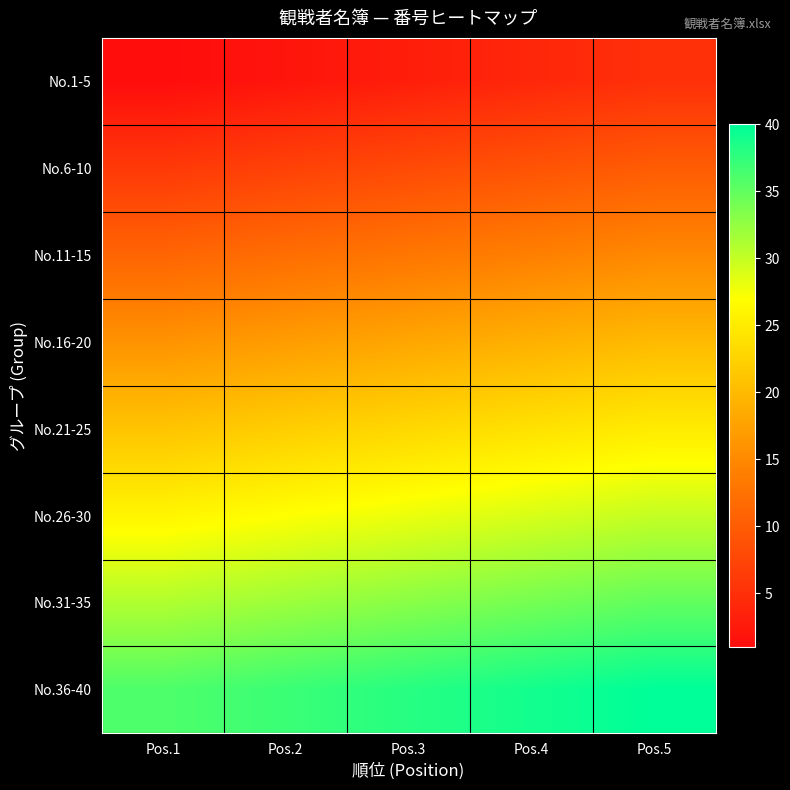

Reading left to right, what are all the values shown in this chart?

No.1-5: Pos.1=1	Pos.2=2	Pos.3=3	Pos.4=4	Pos.5=5
No.6-10: Pos.1=6	Pos.2=7	Pos.3=8	Pos.4=9	Pos.5=10
No.11-15: Pos.1=11	Pos.2=12	Pos.3=13	Pos.4=14	Pos.5=15
No.16-20: Pos.1=16	Pos.2=17	Pos.3=18	Pos.4=19	Pos.5=20
No.21-25: Pos.1=21	Pos.2=22	Pos.3=23	Pos.4=24	Pos.5=25
No.26-30: Pos.1=26	Pos.2=27	Pos.3=28	Pos.4=29	Pos.5=30
No.31-35: Pos.1=31	Pos.2=32	Pos.3=33	Pos.4=34	Pos.5=35
No.36-40: Pos.1=36	Pos.2=37	Pos.3=38	Pos.4=39	Pos.5=40